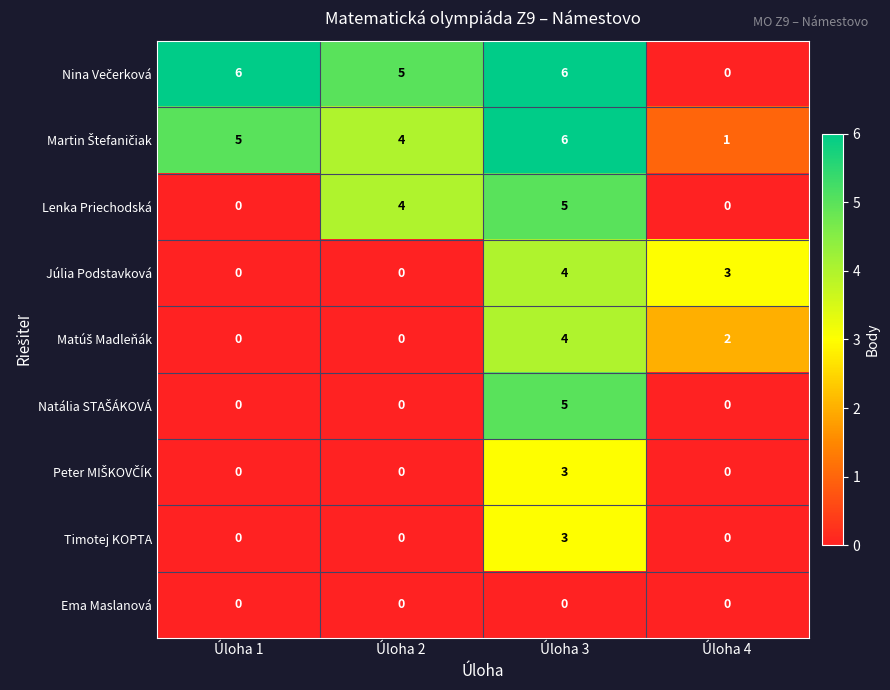

What is the spread (max minus min) of values at Úloha 4?

3